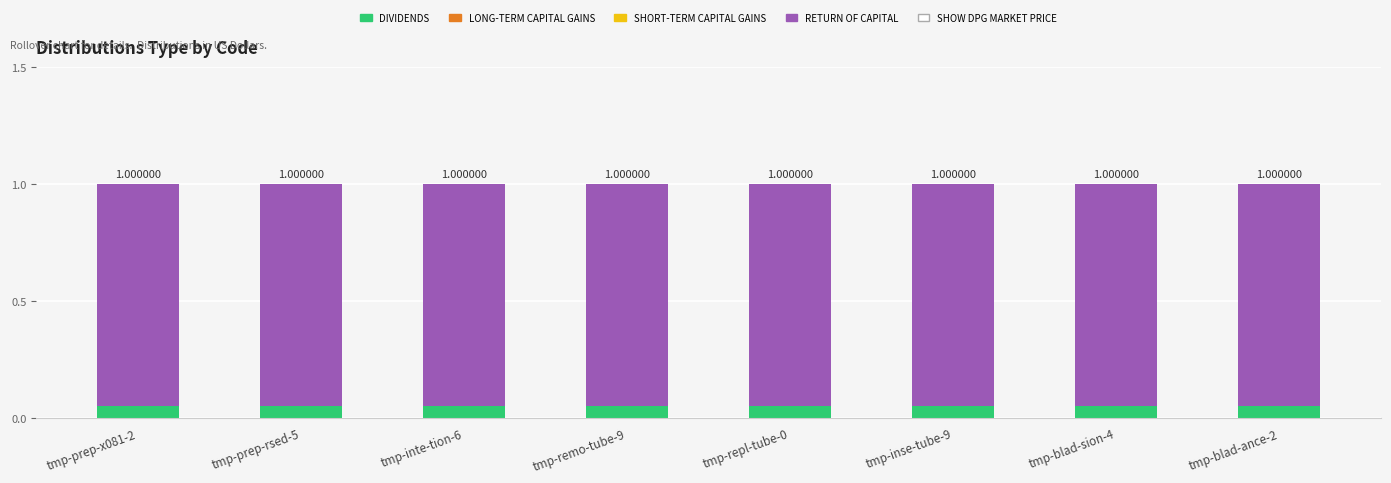

What is the total value across all series at tmp-prep-rsed-5?

1.0